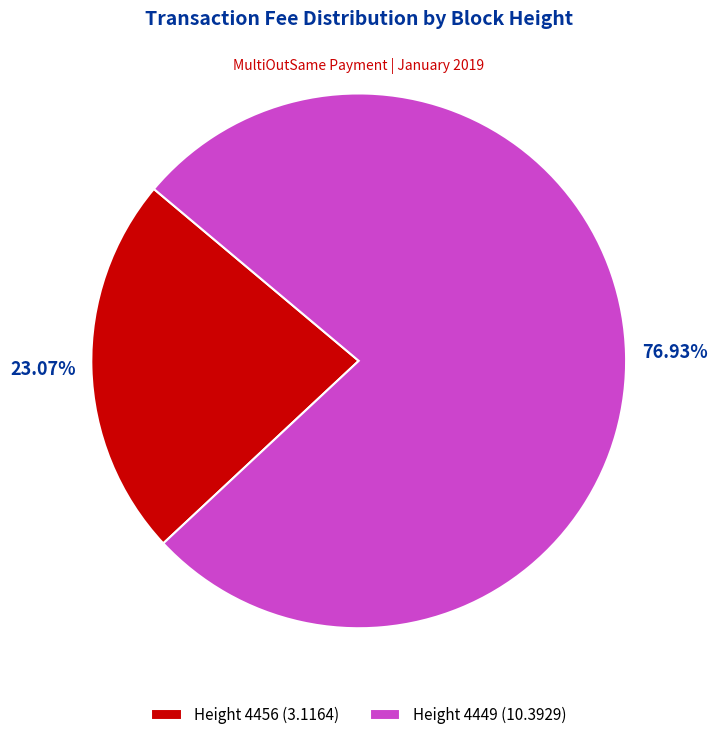

Which has a higher value, Height 4456 (3.1164) or Height 4449 (10.3929)?

Height 4449 (10.3929)